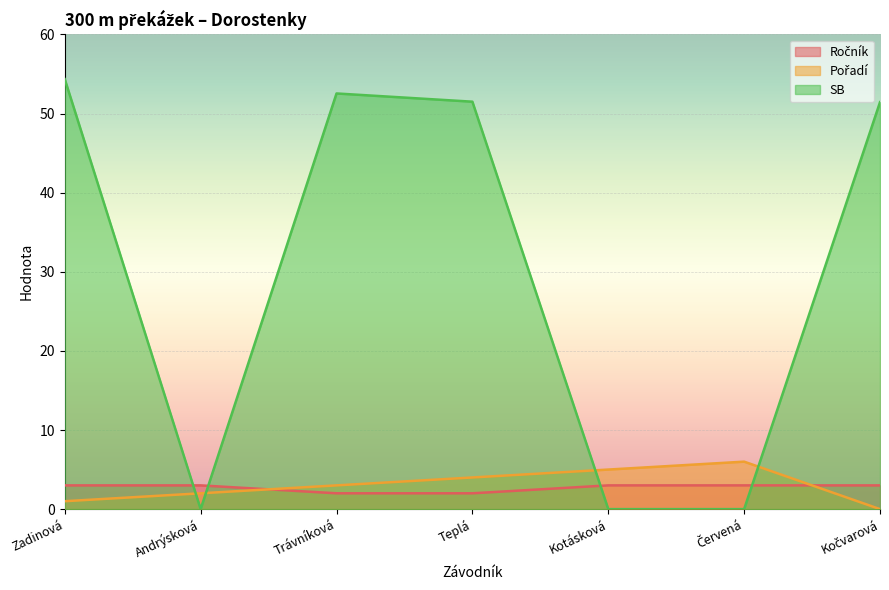

How many lines are shown in the chart?

3